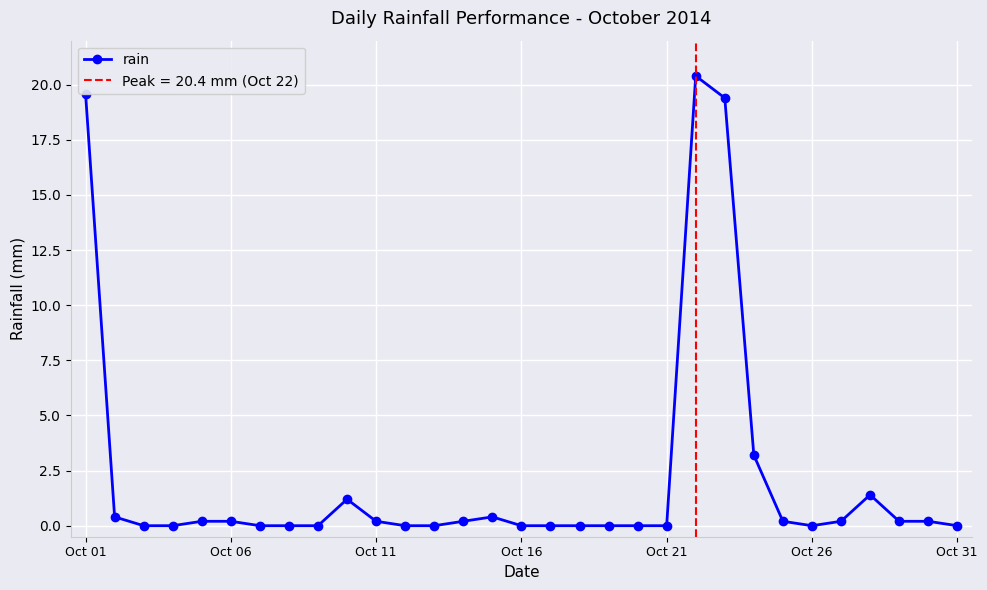

The chart shows a value of 0.0 at Oct 31. True or false?

True